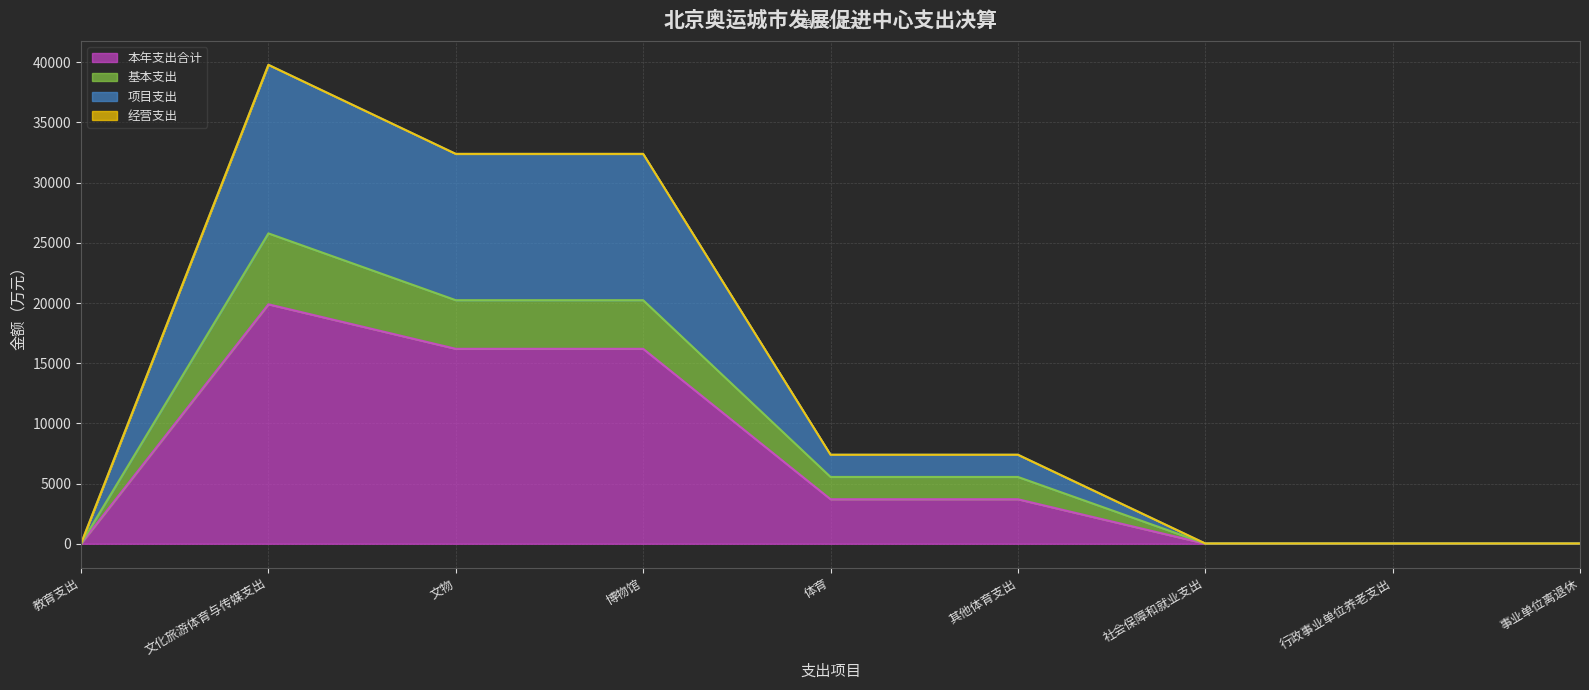

Is it true that 本年支出合计 equals 5218.3 at 体育?

False